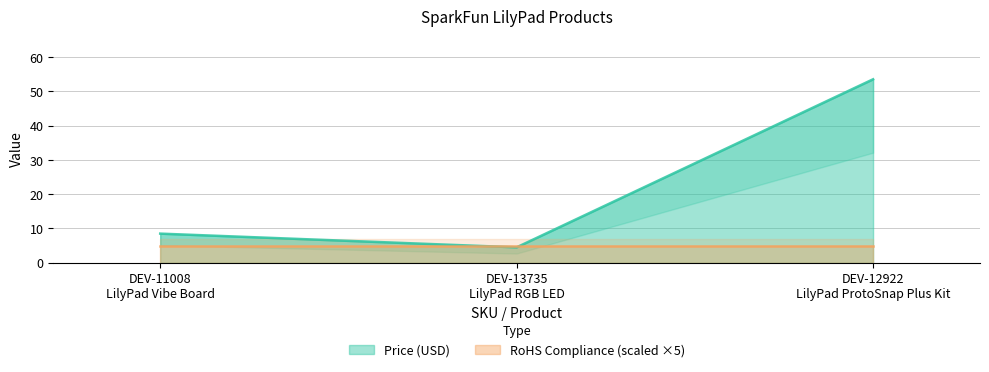

What is the label of the 2nd point from the right?

DEV-13735
LilyPad RGB LED